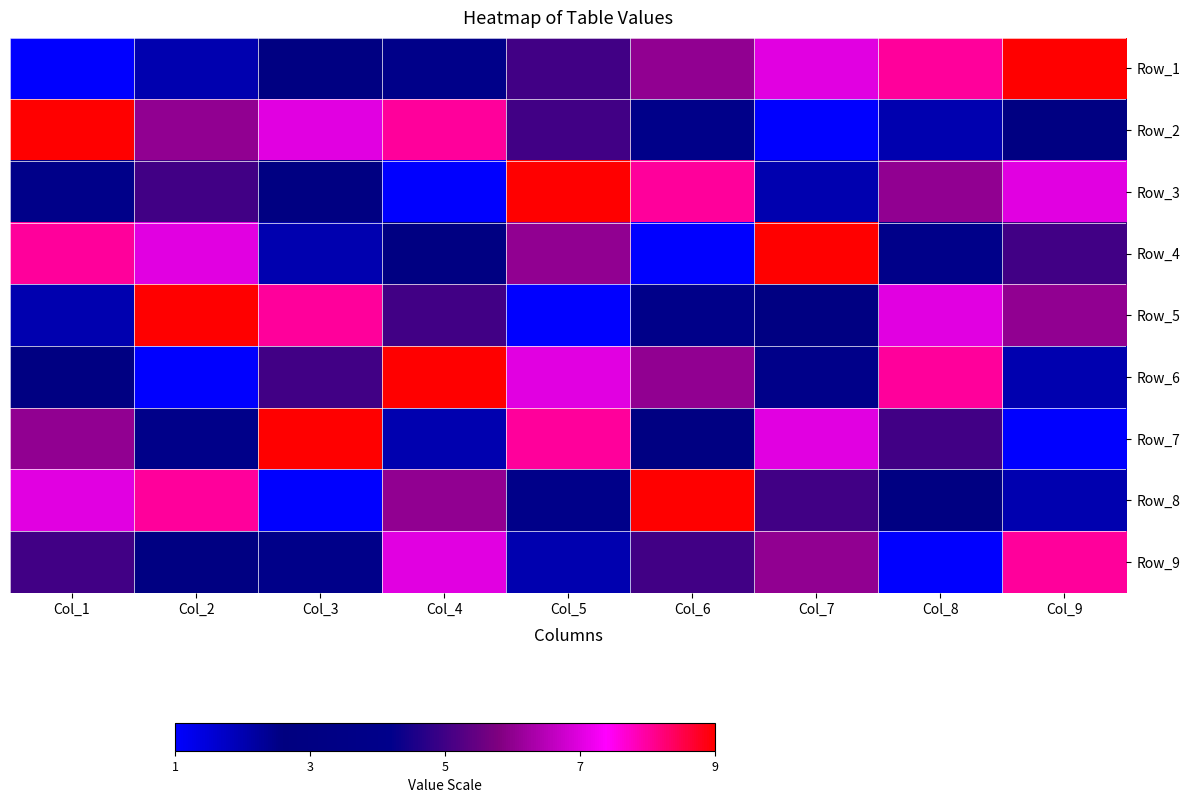

Between Col_4 and Col_9, which is larger?

Col_9